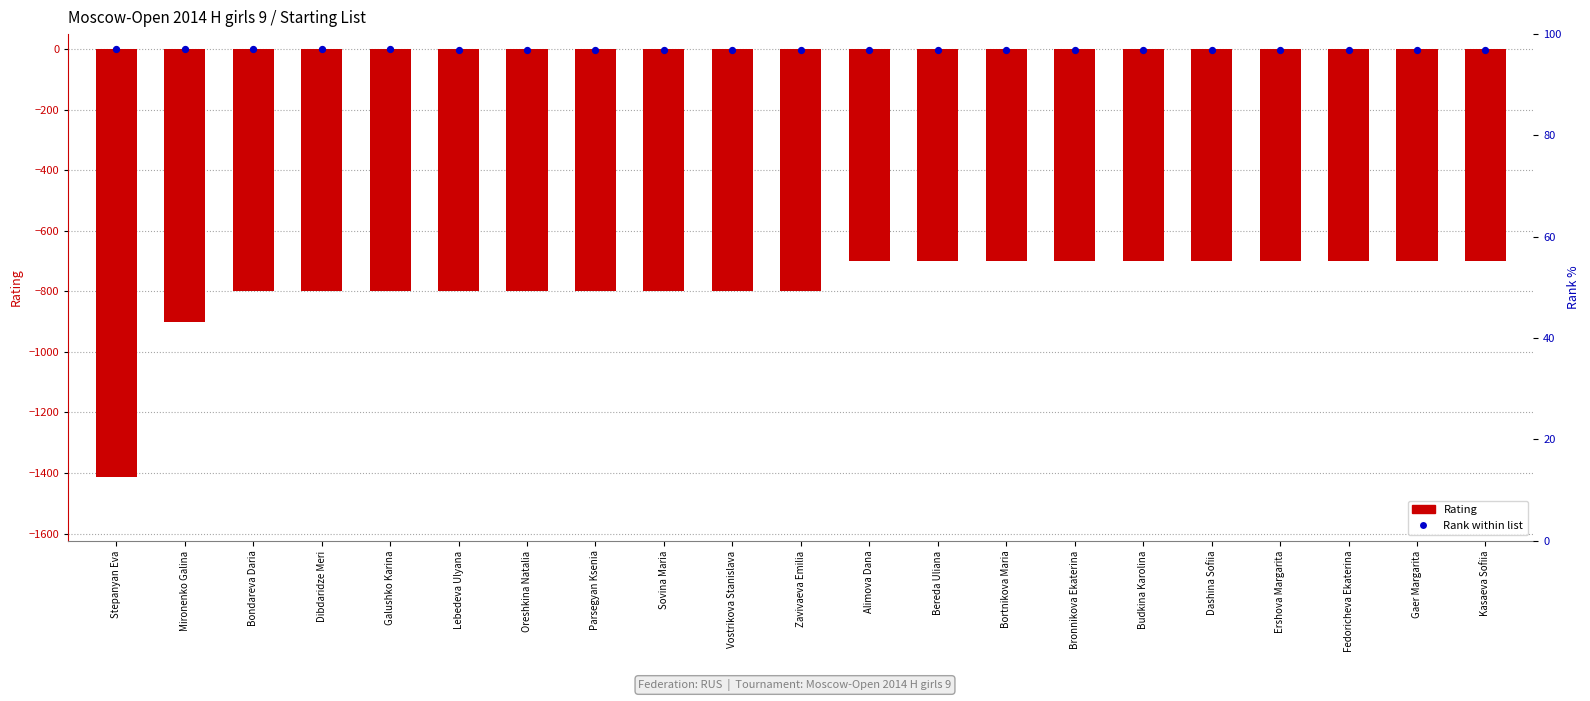

What is the total value across all series at Parsegyan Ksenia?

-801.2